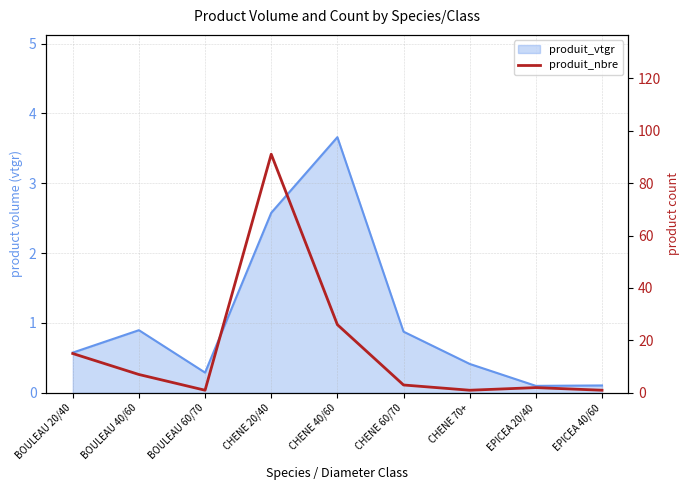

How many lines are shown in the chart?

1